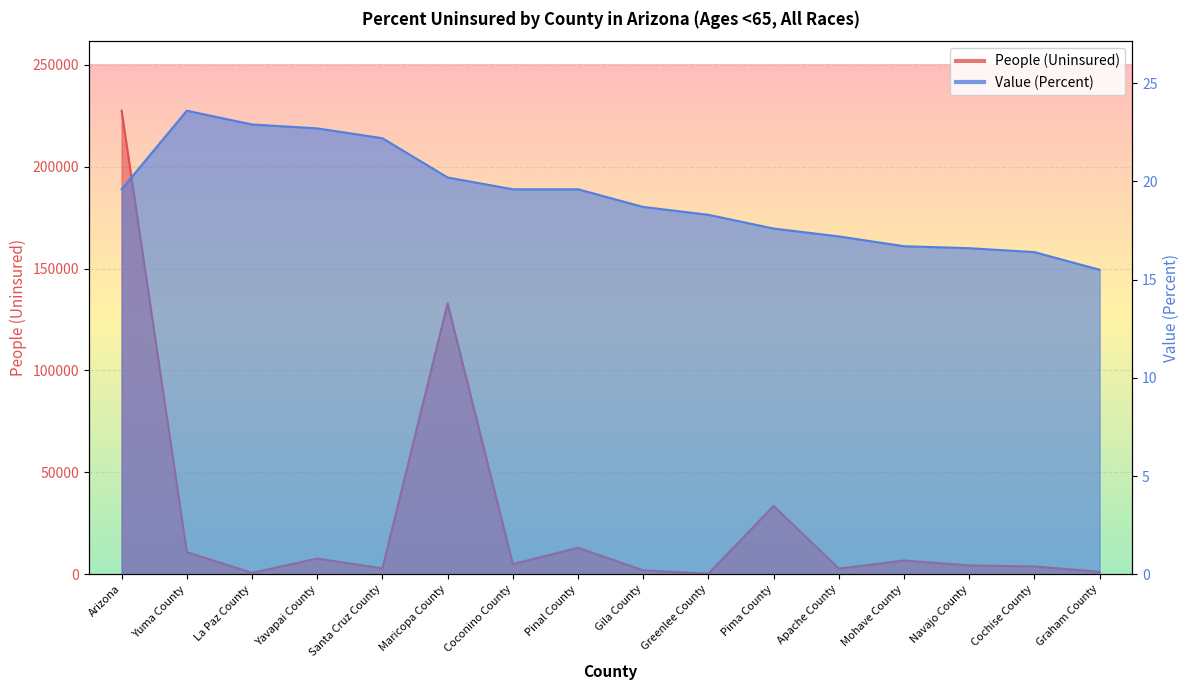

How many data points in People (Uninsured) are above 4964?

7